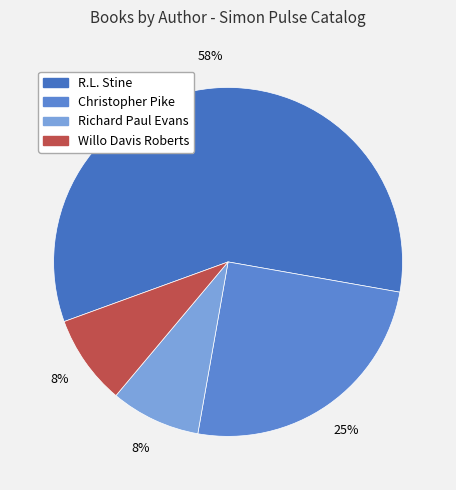

Which slice is the smallest?

Richard Paul Evans (706373)